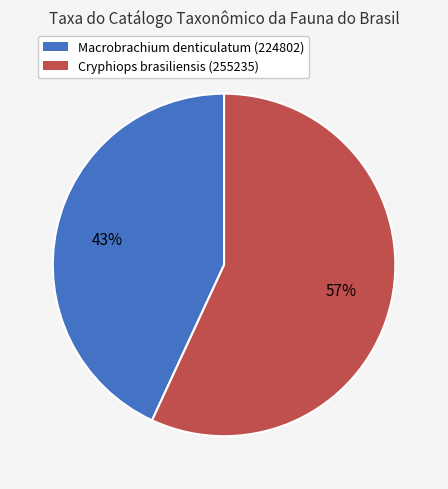

Combined, do Cryphiops brasiliensis (255235) and Macrobrachium denticulatum (224802) account for over 50%?

Yes